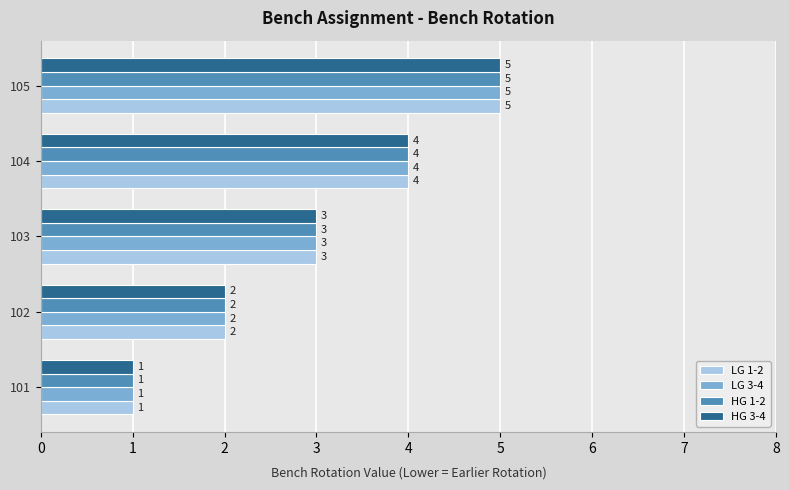

At which category is the sum across all series the highest?

105